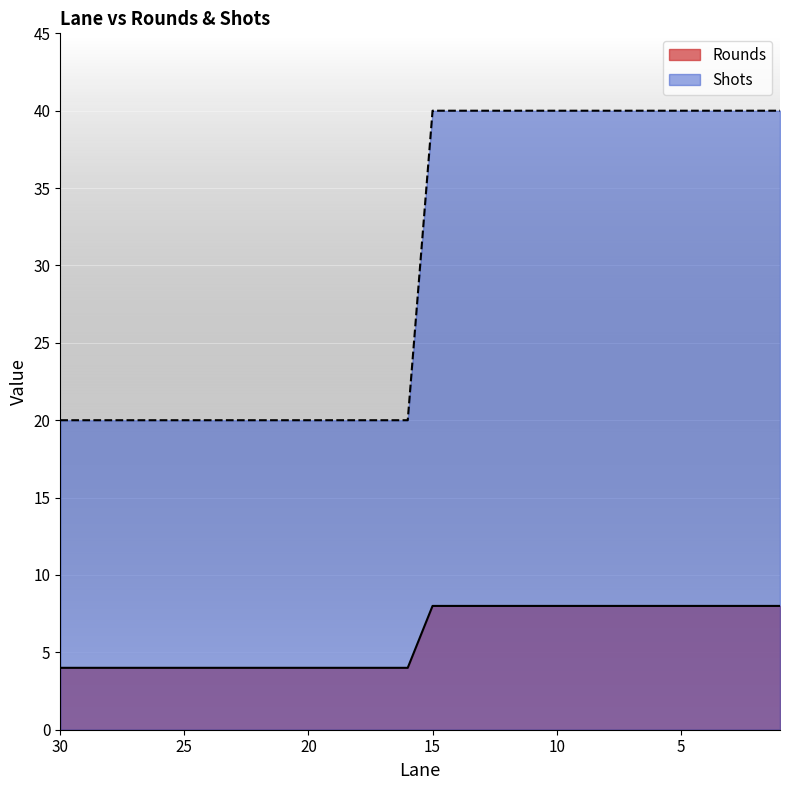

List the series in order of their overall mean, highest first.

Shots, Rounds